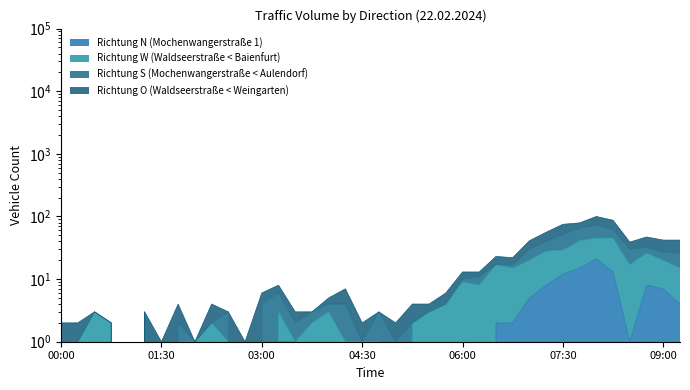

At which category does Richtung W (Waldseerstraße < Baienfurt) reach its first local peak?

00:30